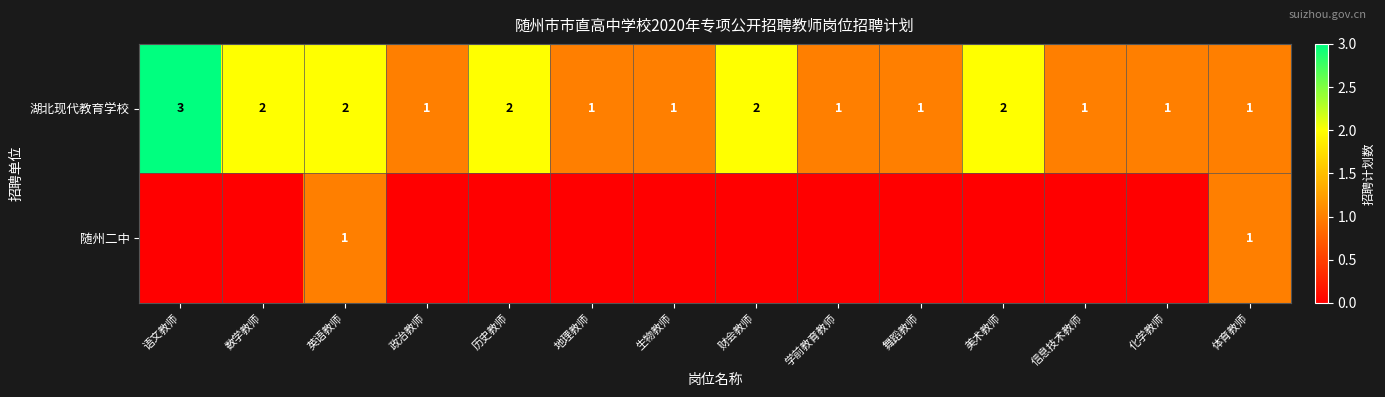

What is the sum of all 湖北现代教育学校 values?

21